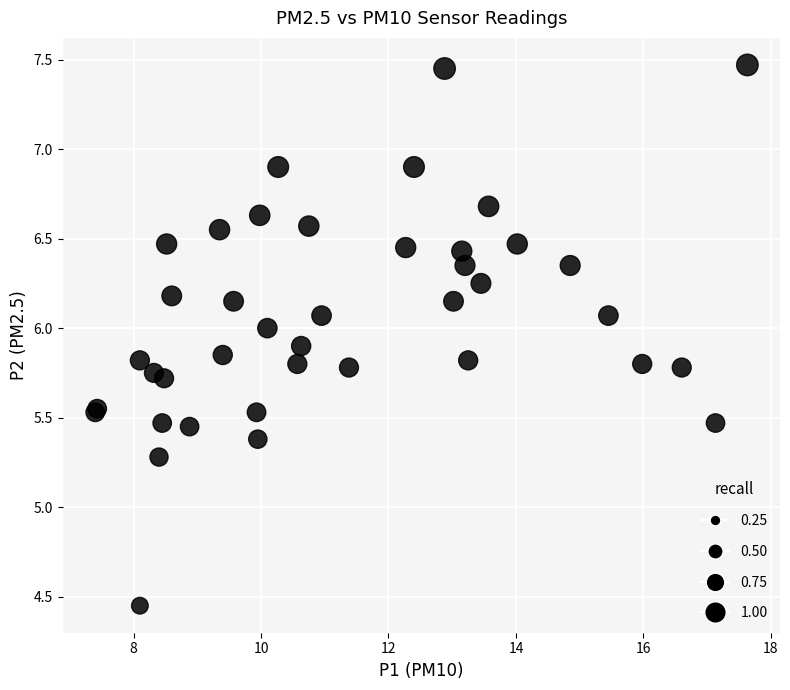

What Y value in the scatter plot is closest to 5?

5.3